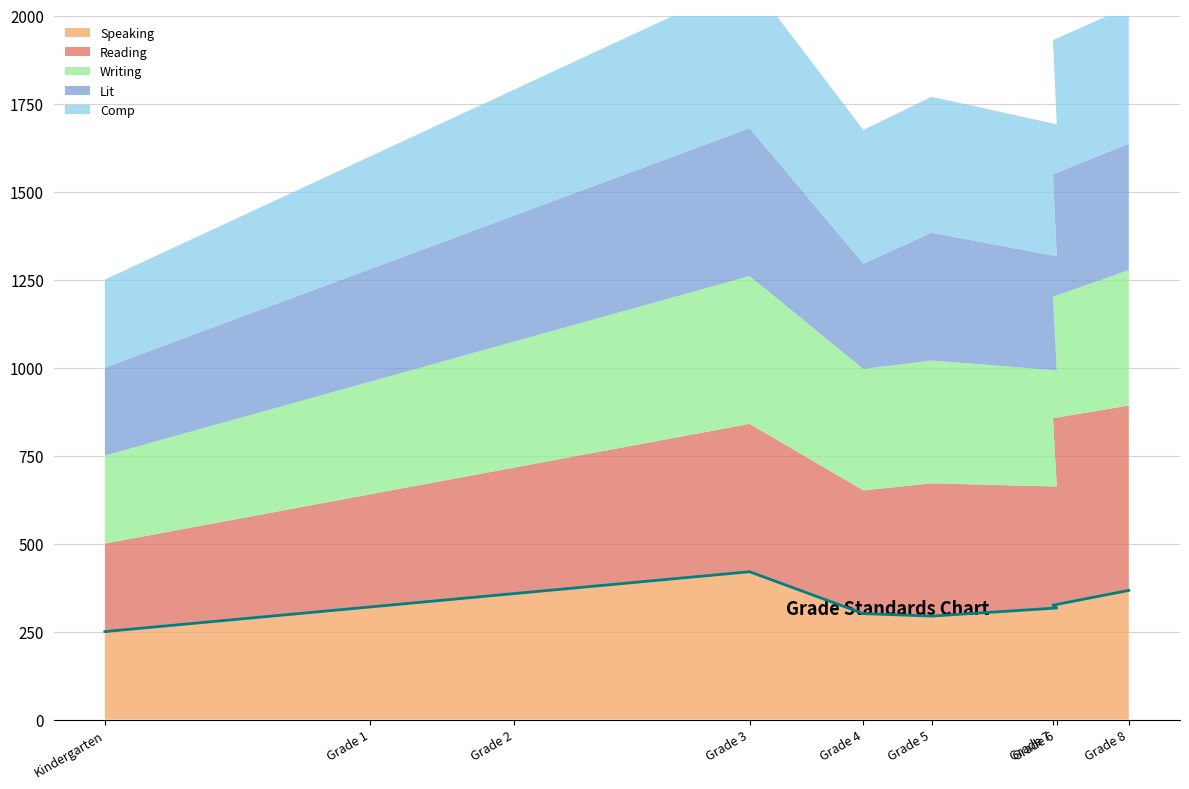

In Reading, how many points are lower than both neighbors (excluding endpoints)?

2